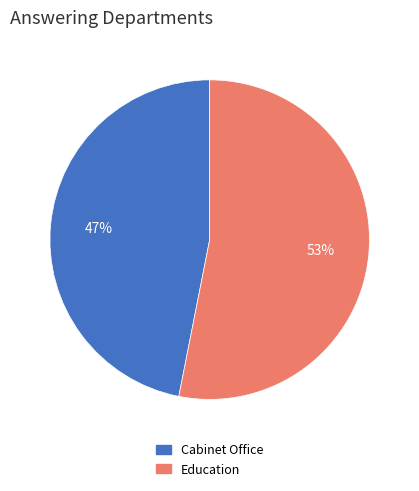

Is there any slice that represents more than half of the pie?

Yes